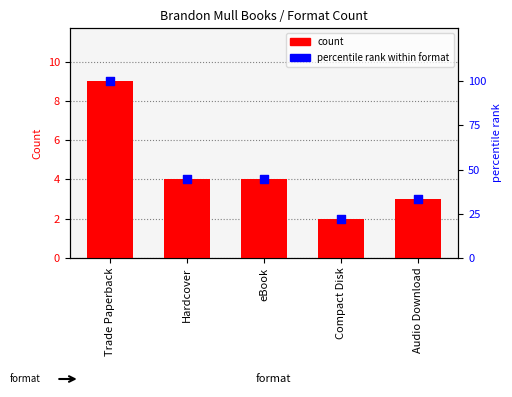

Which series contains the lowest Y value?

count